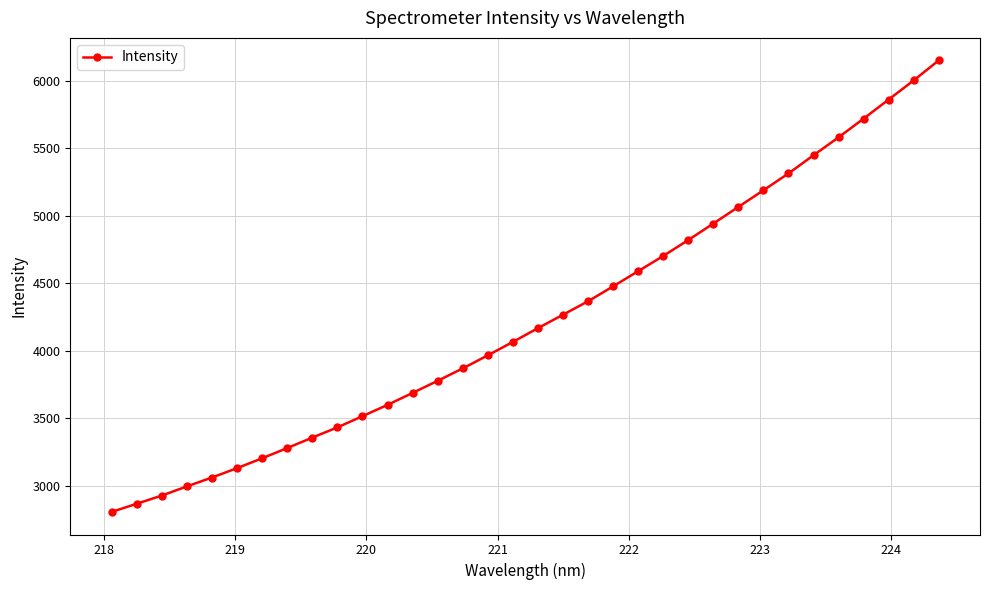

What is the minimum value shown in the chart?

2806.5